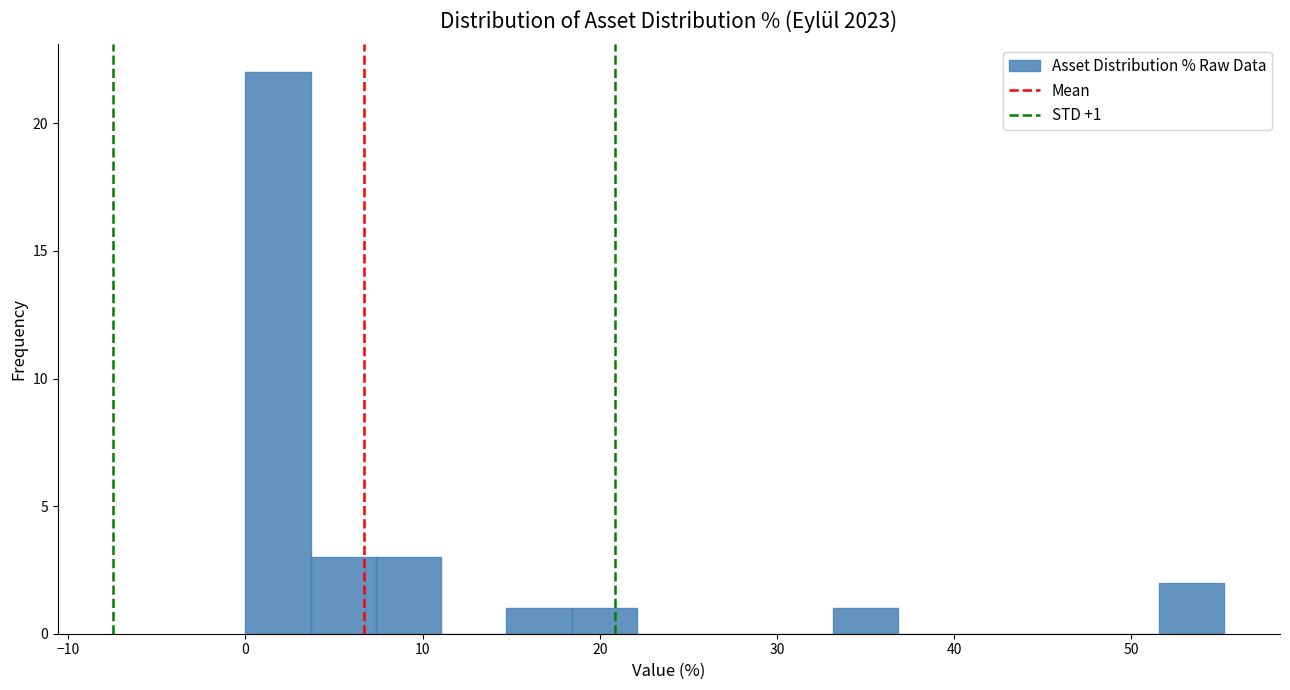

Around what value on the x-axis is the tallest bar? Give the approximate position of its centre, as read against the axis.

2